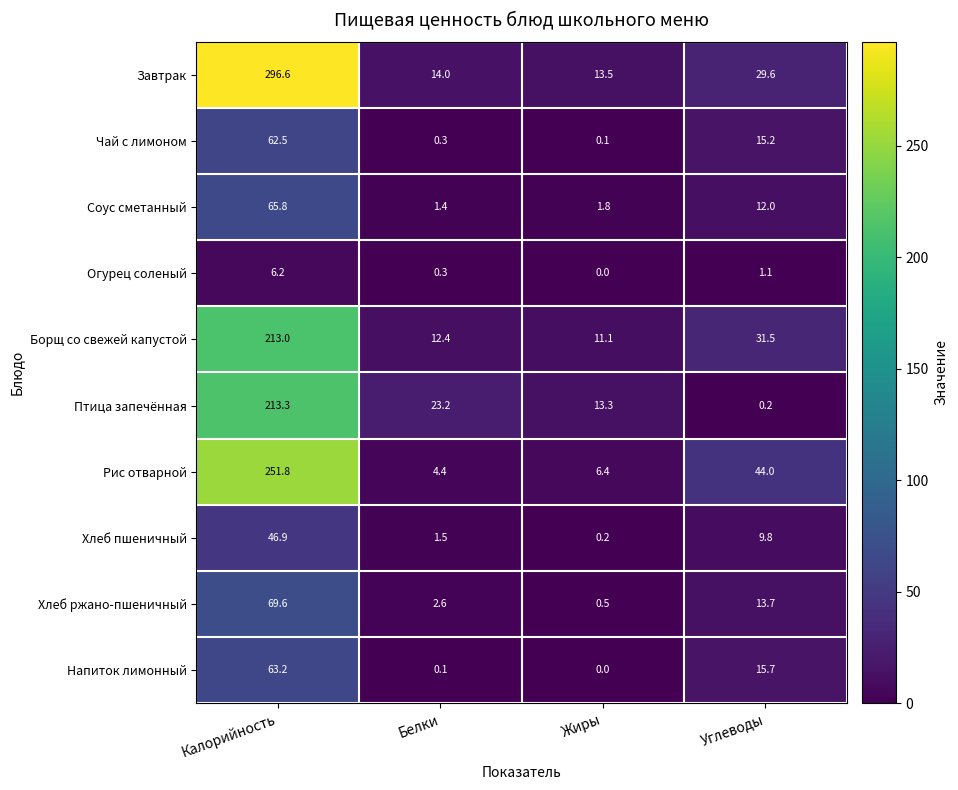

Rank the series at Углеводы from lowest to highest value.

Птица запечённая, Огурец соленый, Хлеб пшеничный, Соус сметанный, Хлеб ржано-пшеничный, Чай с лимоном, Напиток лимонный, Завтрак, Борщ со свежей капустой, Рис отварной